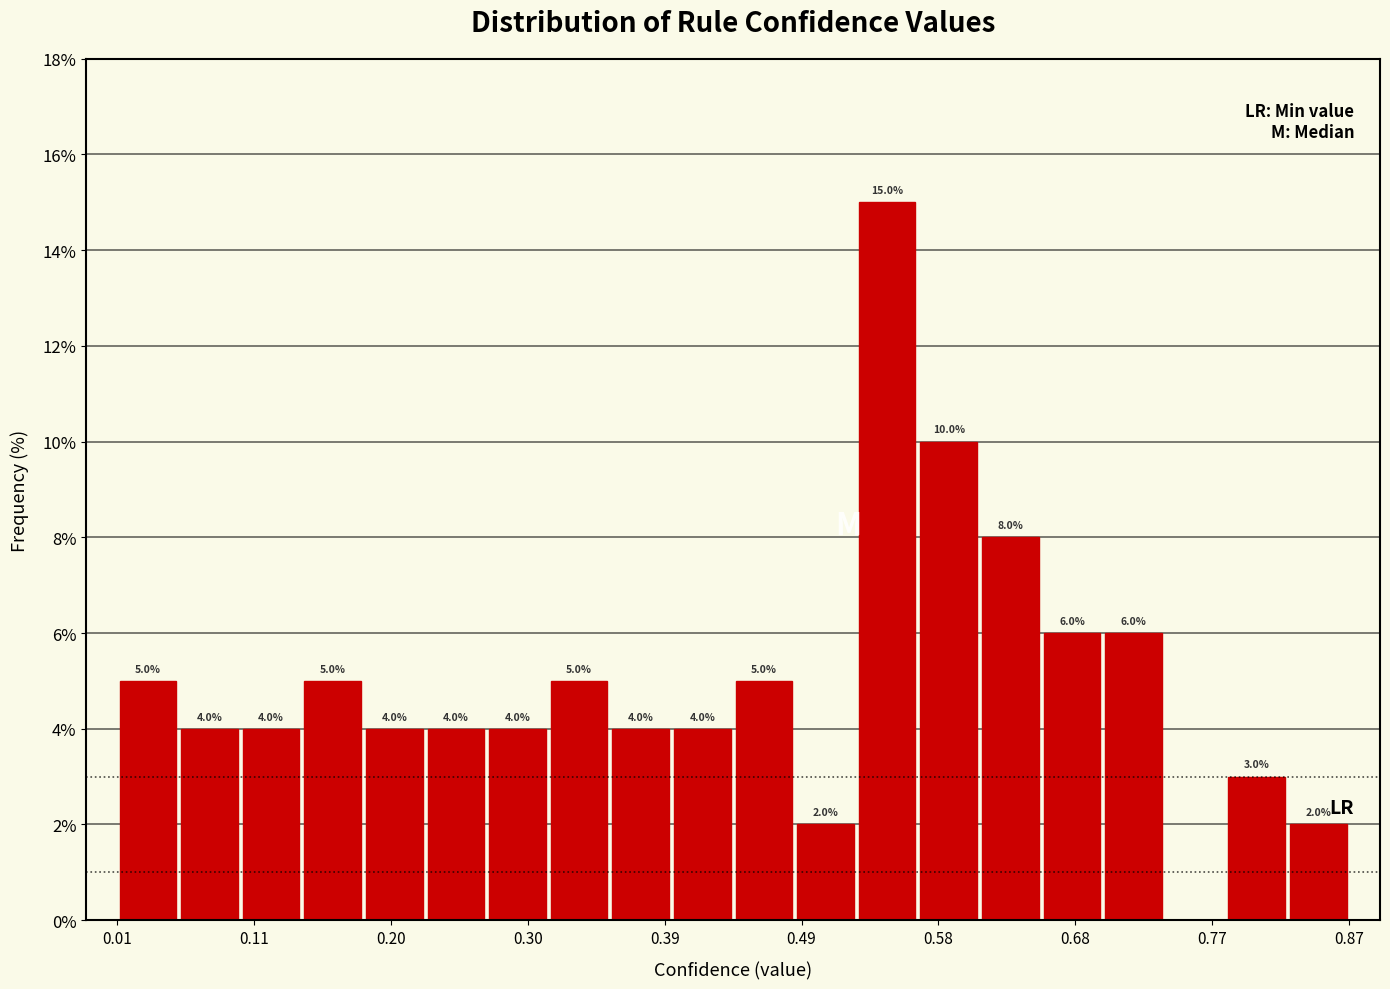

Over which range of the x-axis is the bar tallest?

0.52 to 0.57